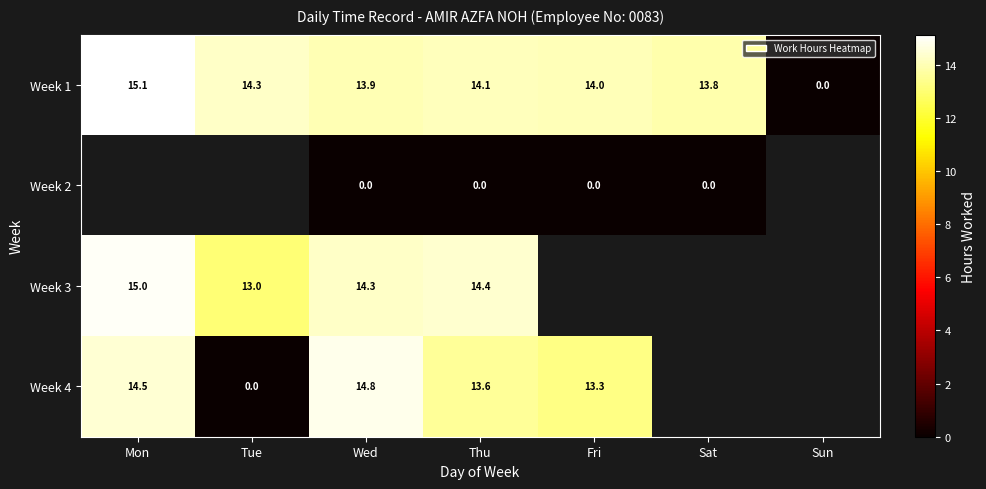

Which category has the lowest value in the Week 1 series?

Sun